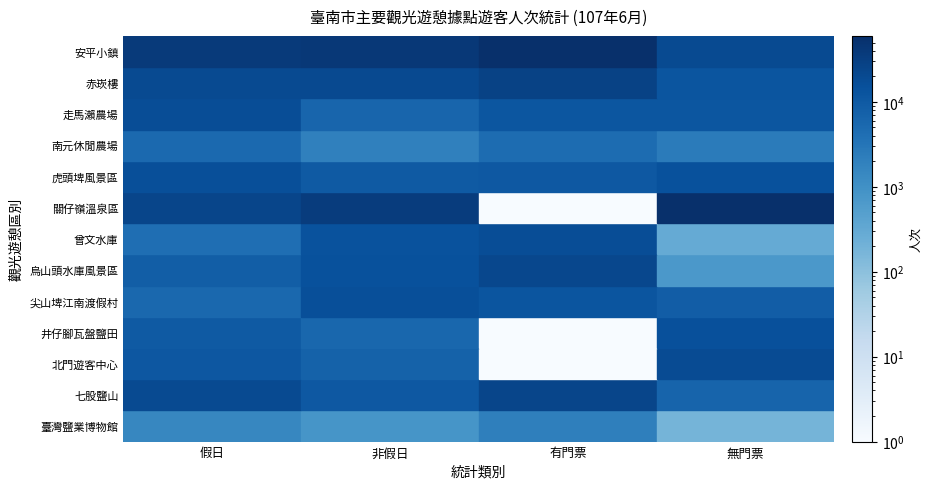

The value of 虎頭埤風景區 at 假日 is 25455. True or false?

False